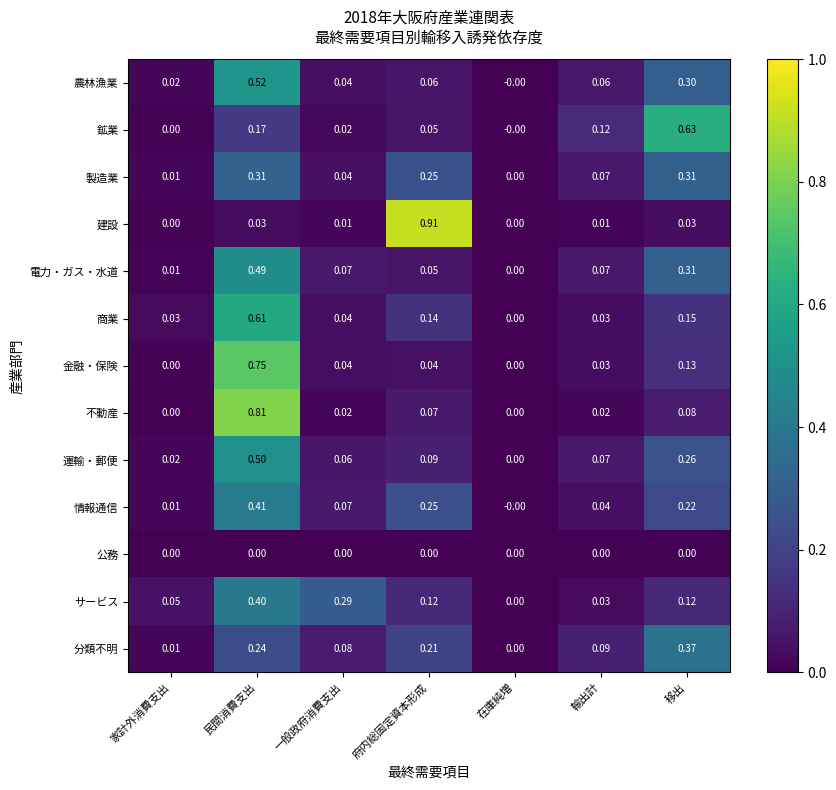

Which series changed the most between 民間消費支出 and 輸出計?

不動産